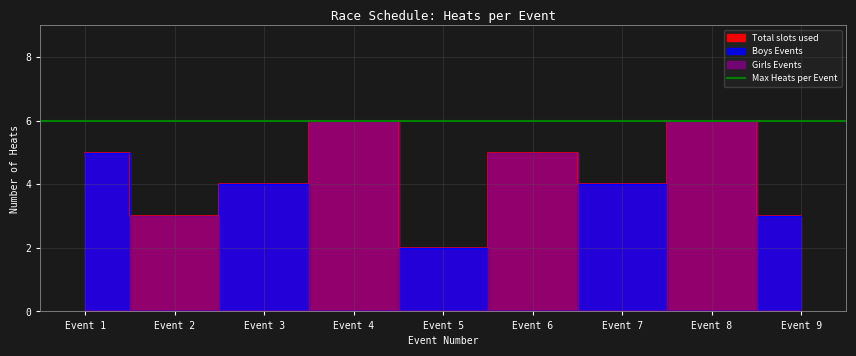

True or false: Mixed and Girls intersect in this chart.

False